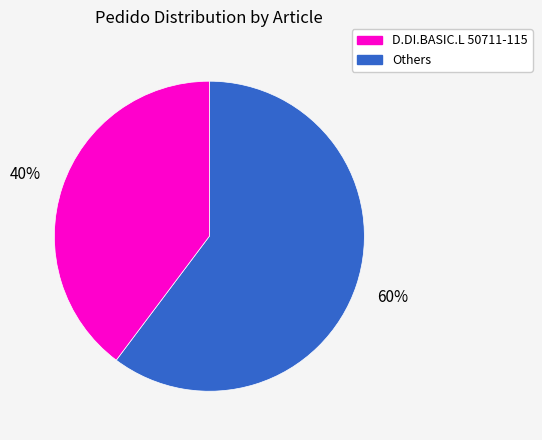

Does any single category account for the majority?

Yes